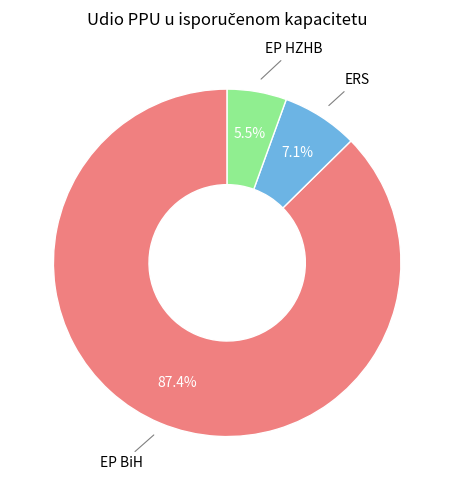

Rank the categories by value from lowest to highest.

EP HZHB, ERS, EP BiH